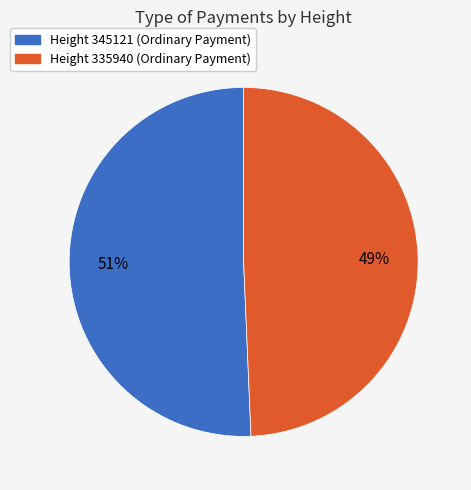

Does any single category account for the majority?

Yes